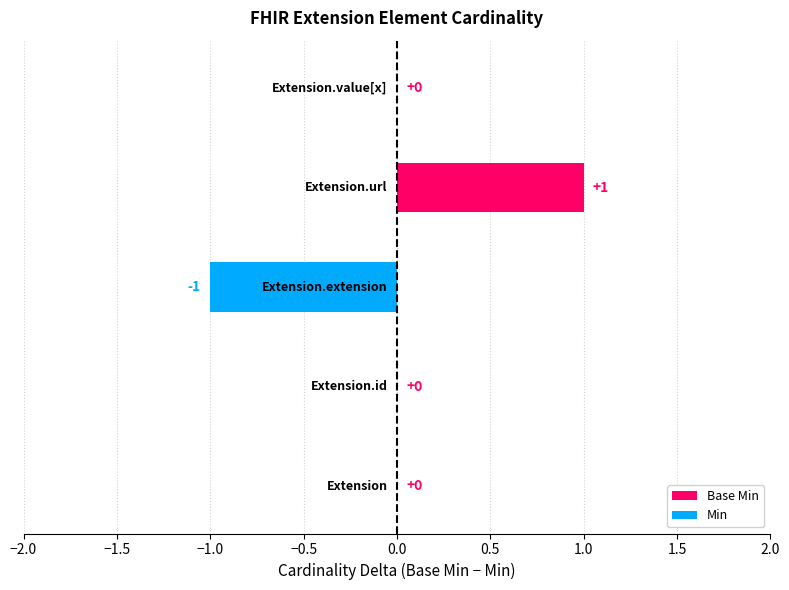

What is the label of the 5th bar from the left?

Extension.value[x]